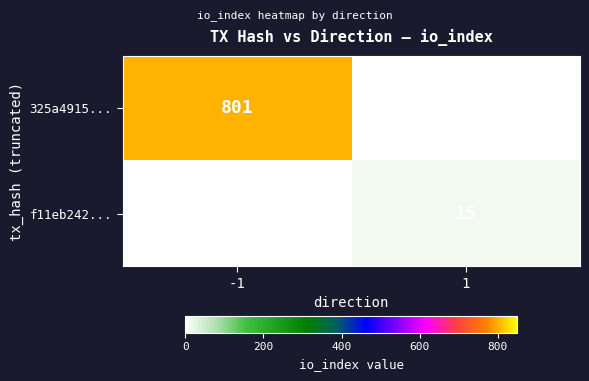

How many categories are shown in the chart?

2